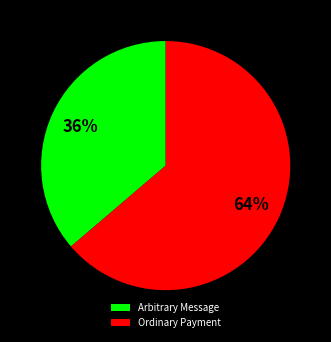

What percentage is the Arbitrary Message slice, to the nearest percent?

36%